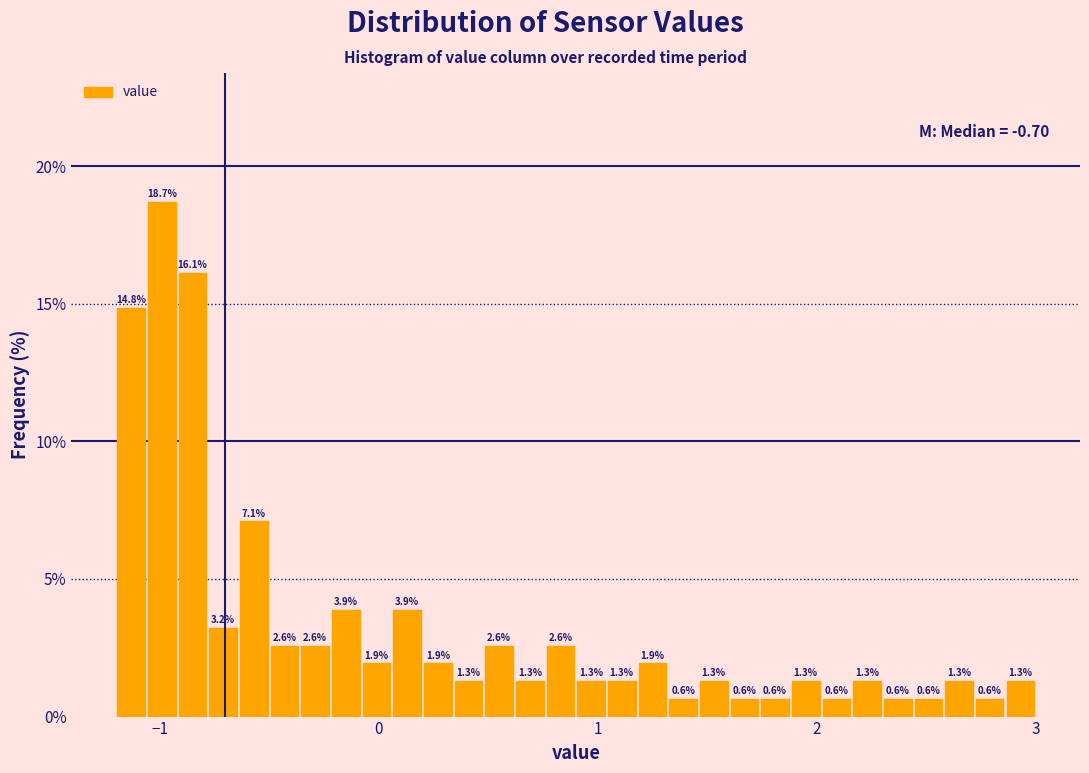

Read against the x-axis, roughly where is the centre of the tallest bar?

-1.0